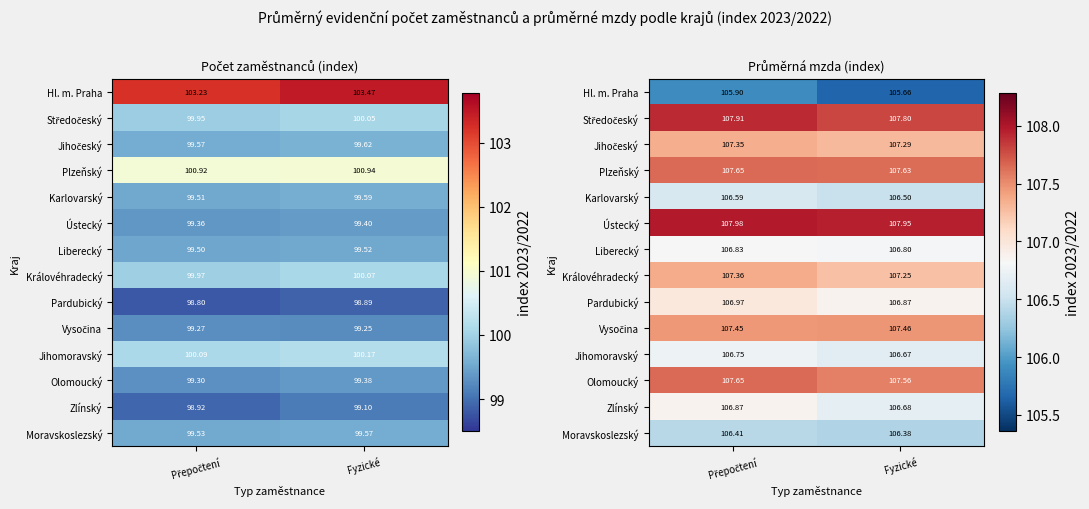

What is the highest value of the Karlovarský series?

106.6